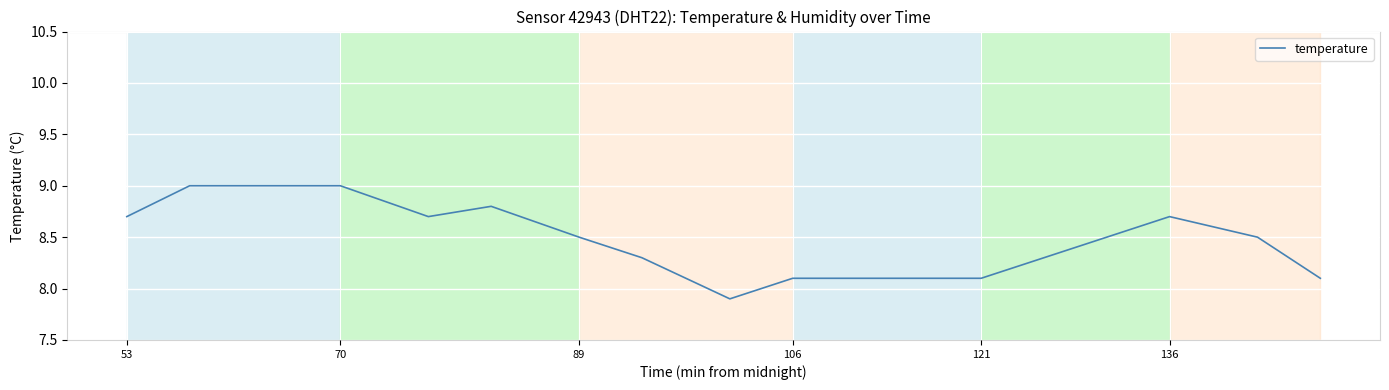

What is the maximum value shown in the chart?

9.0